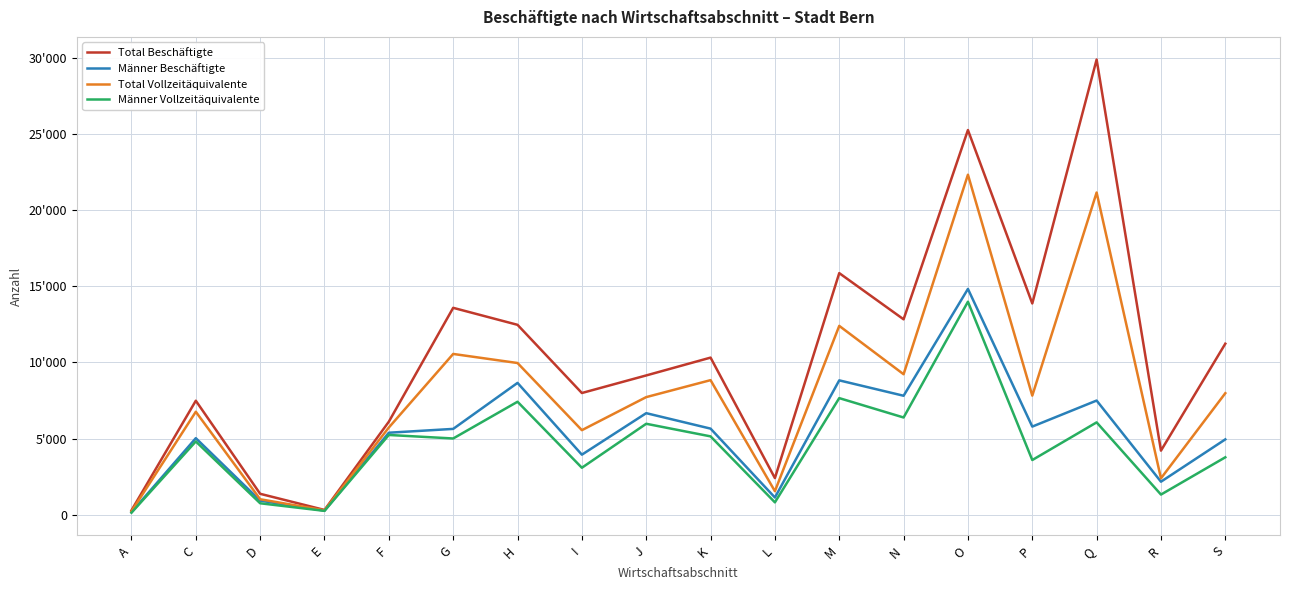

At which category is the sum across all series the highest?

O